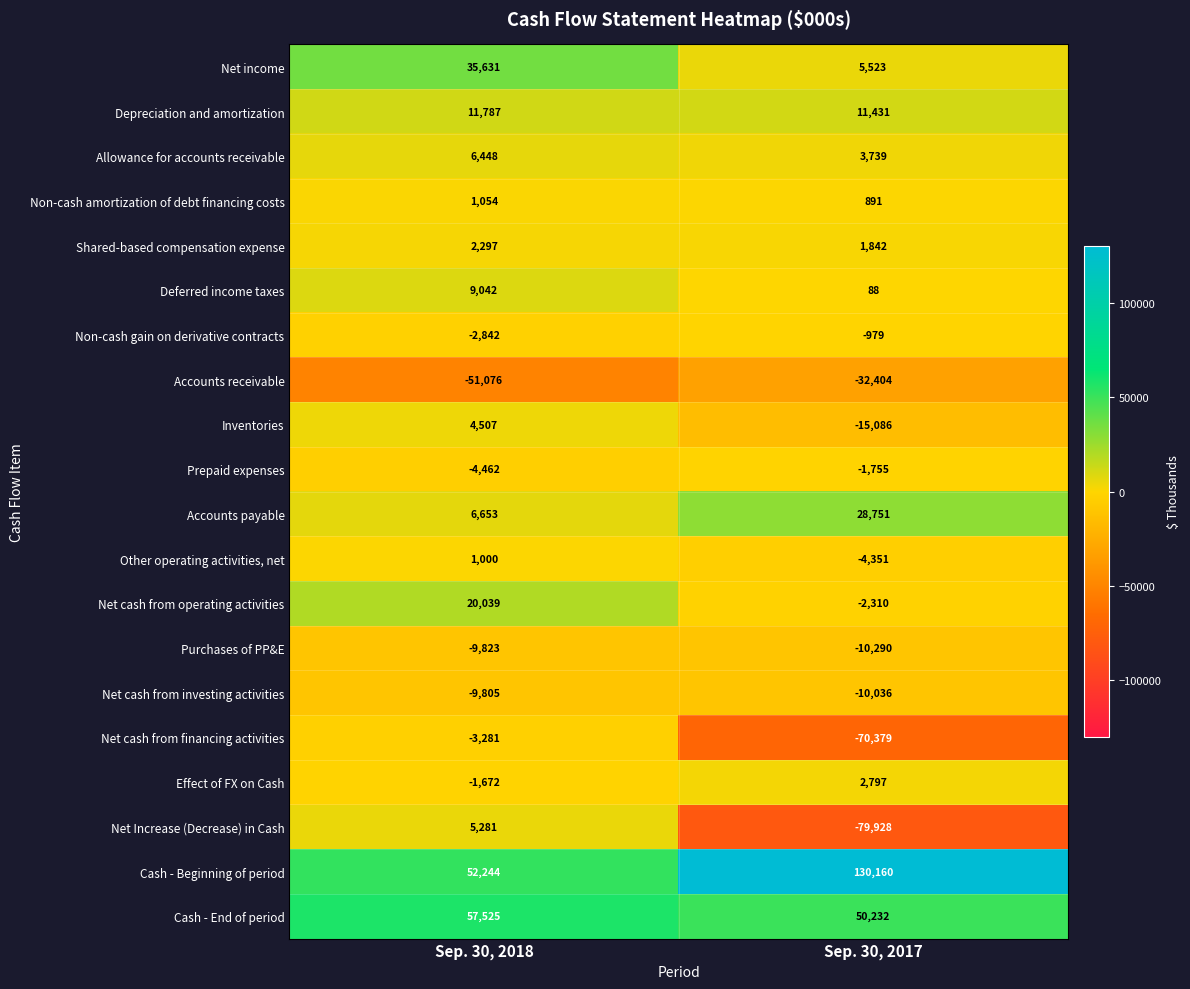

The Net income series shows 35631 at Sep. 30, 2018. True or false?

True